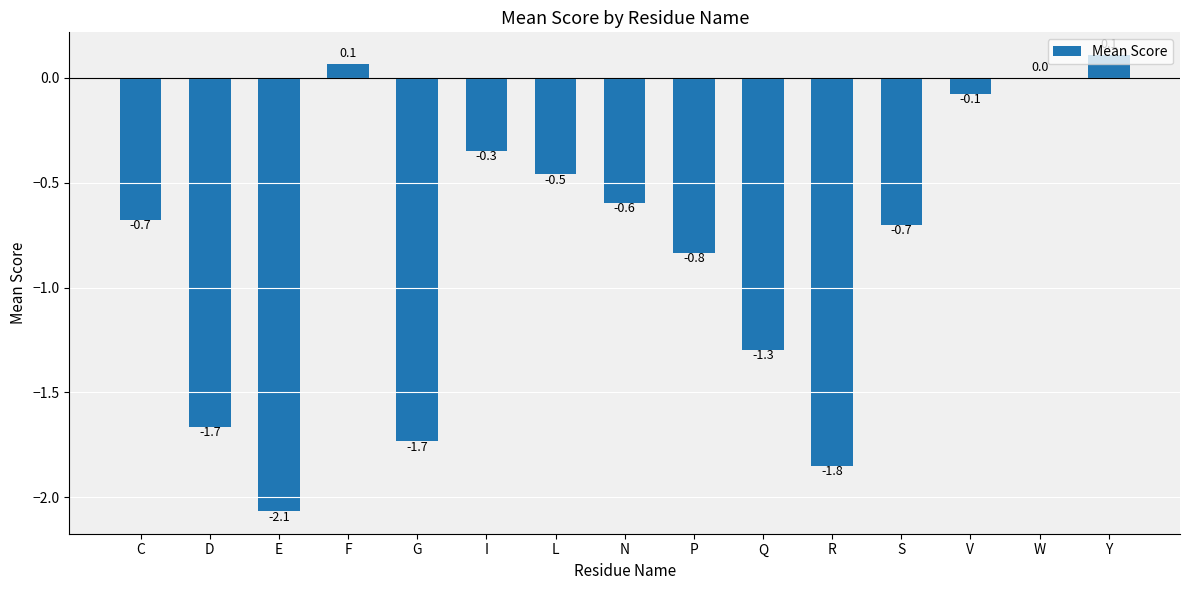

What is the sum of the values at E and W?

-2.1